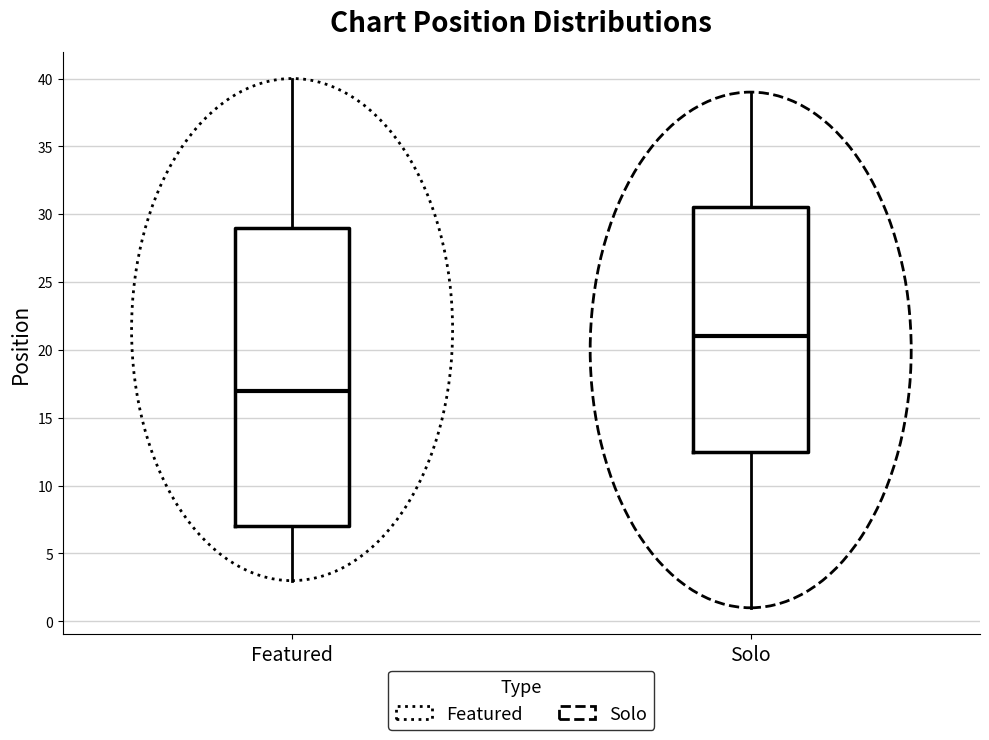

Which box's median line is the highest?

Solo